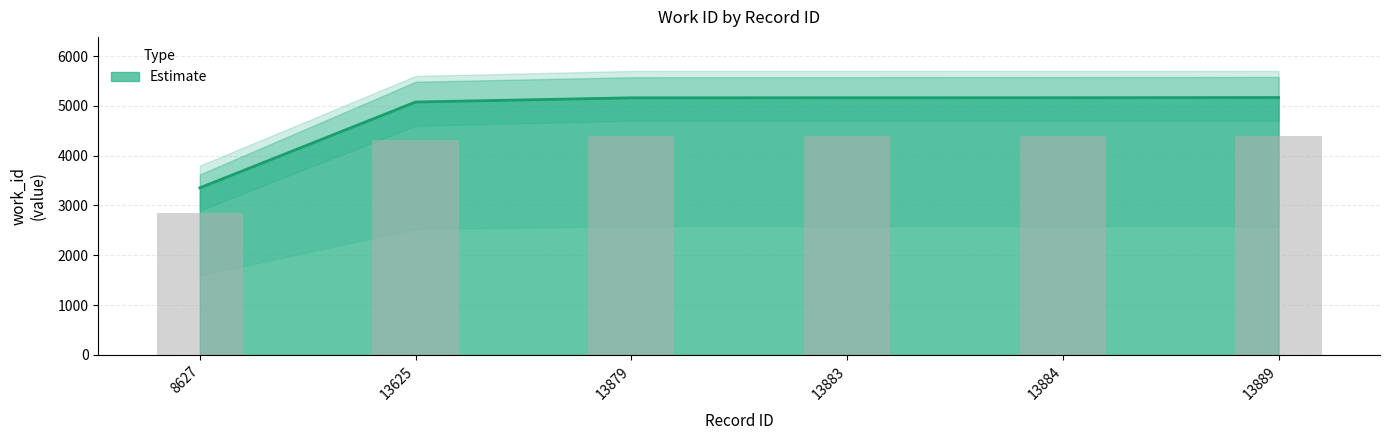

How many data points are less than 4387?

3